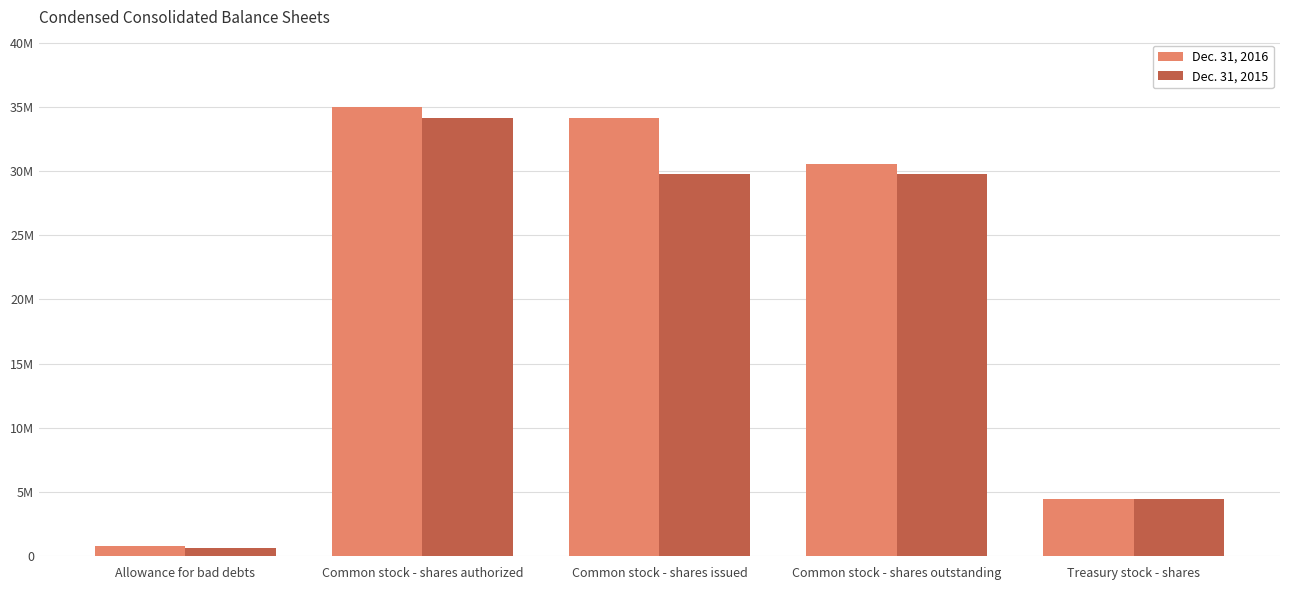

What are all the series names shown in the legend?

Dec. 31, 2016, Dec. 31, 2015